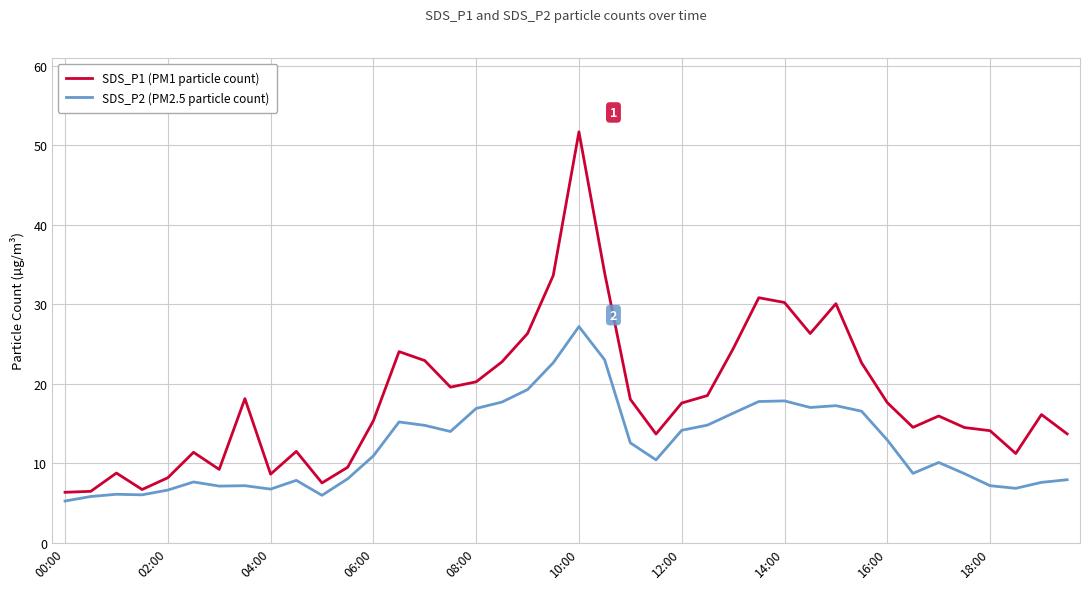

What is the average value of the SDS_P2 (PM2.5 particle count) series?

12.2